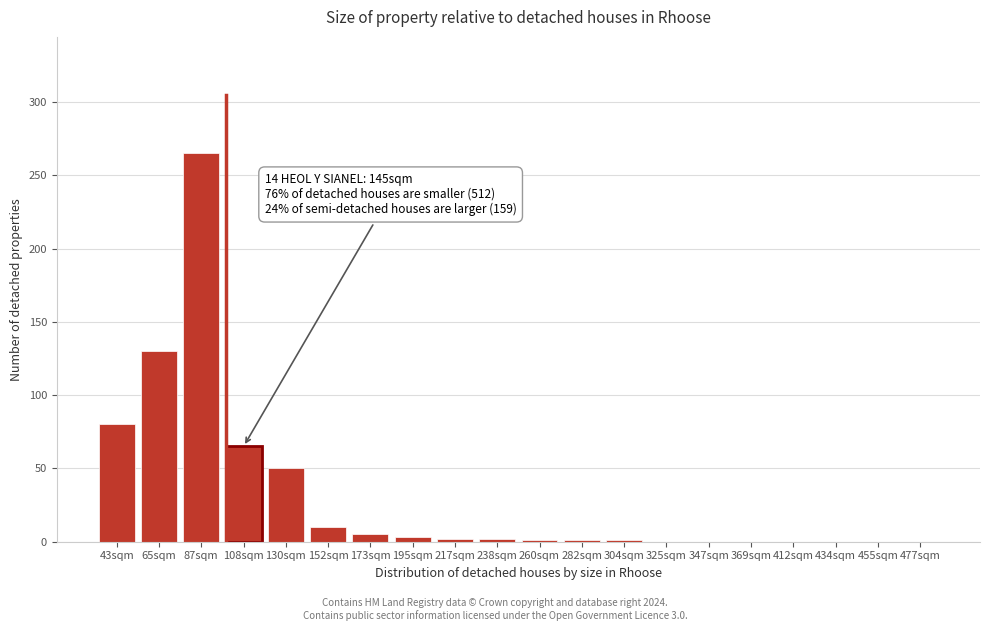

What is the change in value from 65sqm to 347sqm?

-130